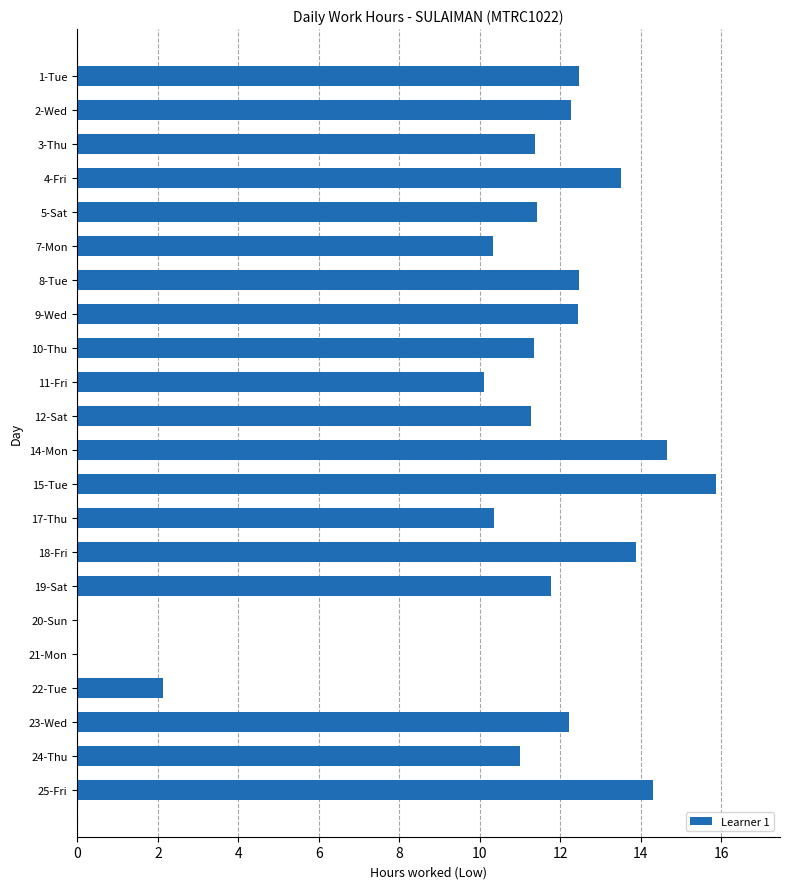

Is it true that the value at 12-Sat is 11.3?

True